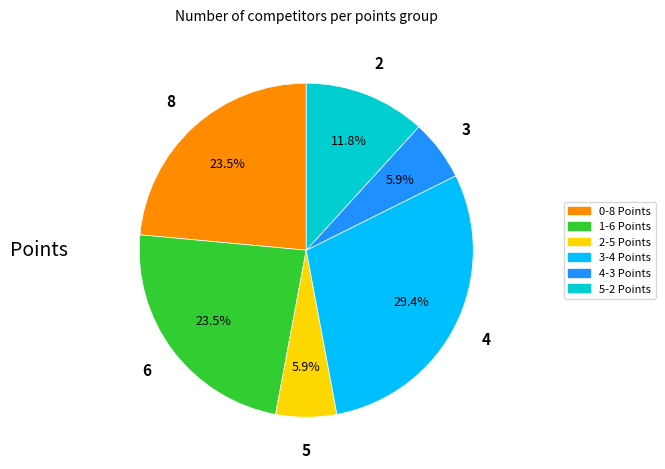

Is there a majority slice in this chart?

No